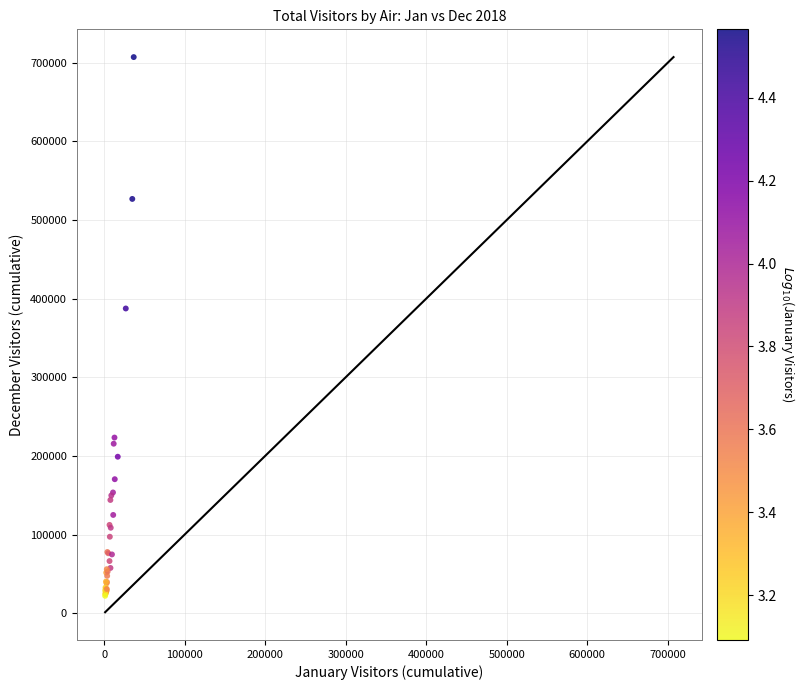

What Y value in the scatter plot is closest to 364631?

387476.0